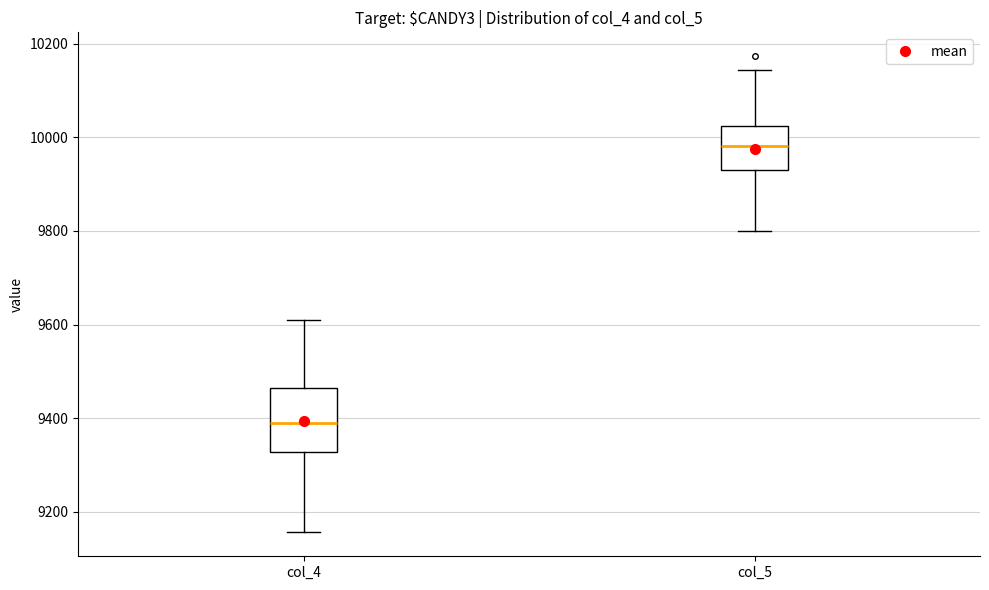

Where does the median line of the box for col_4 sit on the y-axis? The values are not printed on the chart, so give them approximately, as read against the axis.

9400